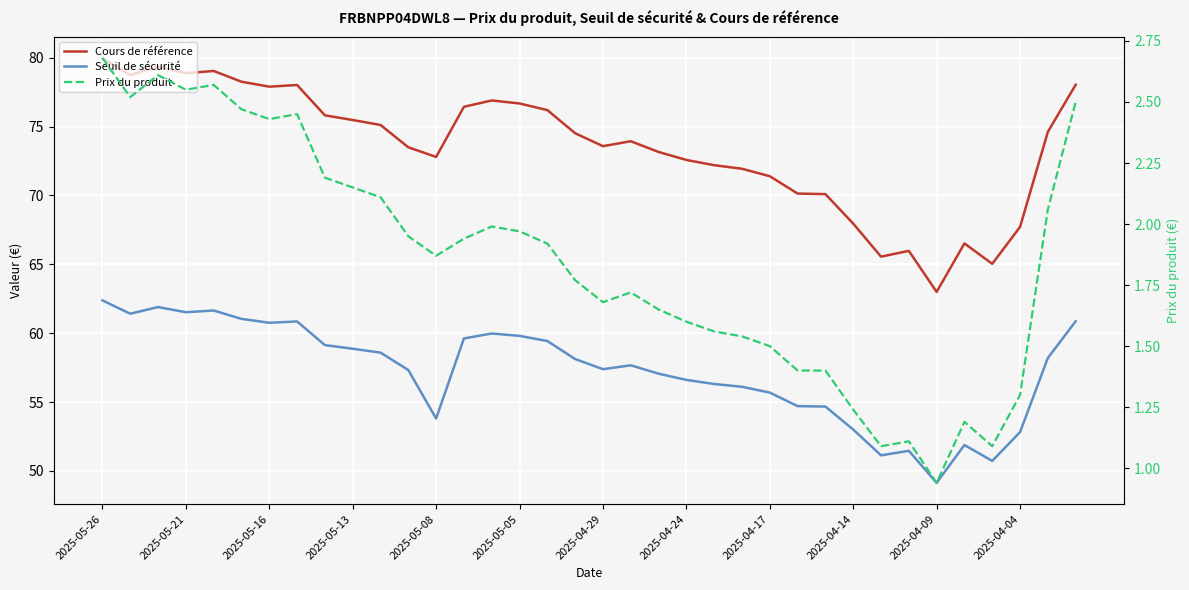

Which has a higher value, 2025-05-05 or 2025-05-21?

2025-05-21